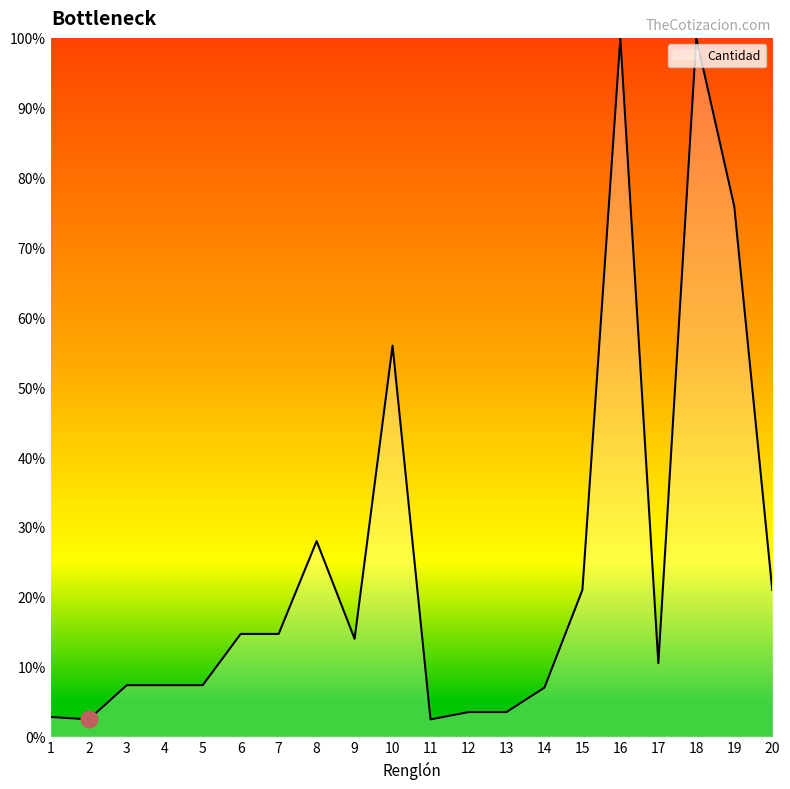

True or false: there are more than 0 points higher than both neighbors.

True